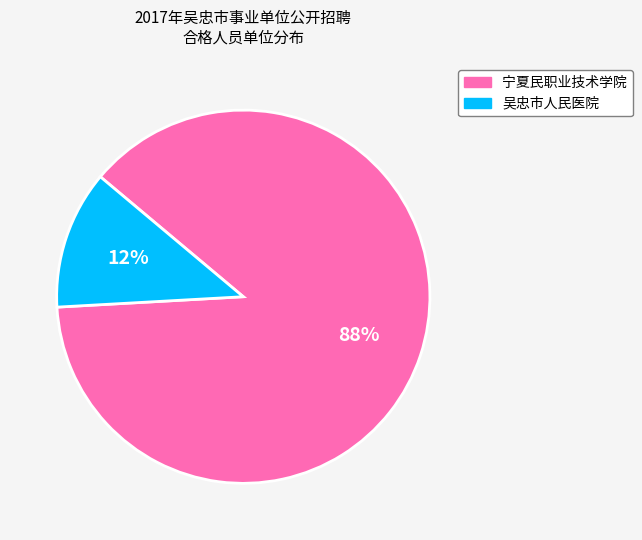

Do 宁夏民职业技术学院 and 吴忠市人民医院 together represent more than half of the pie?

Yes